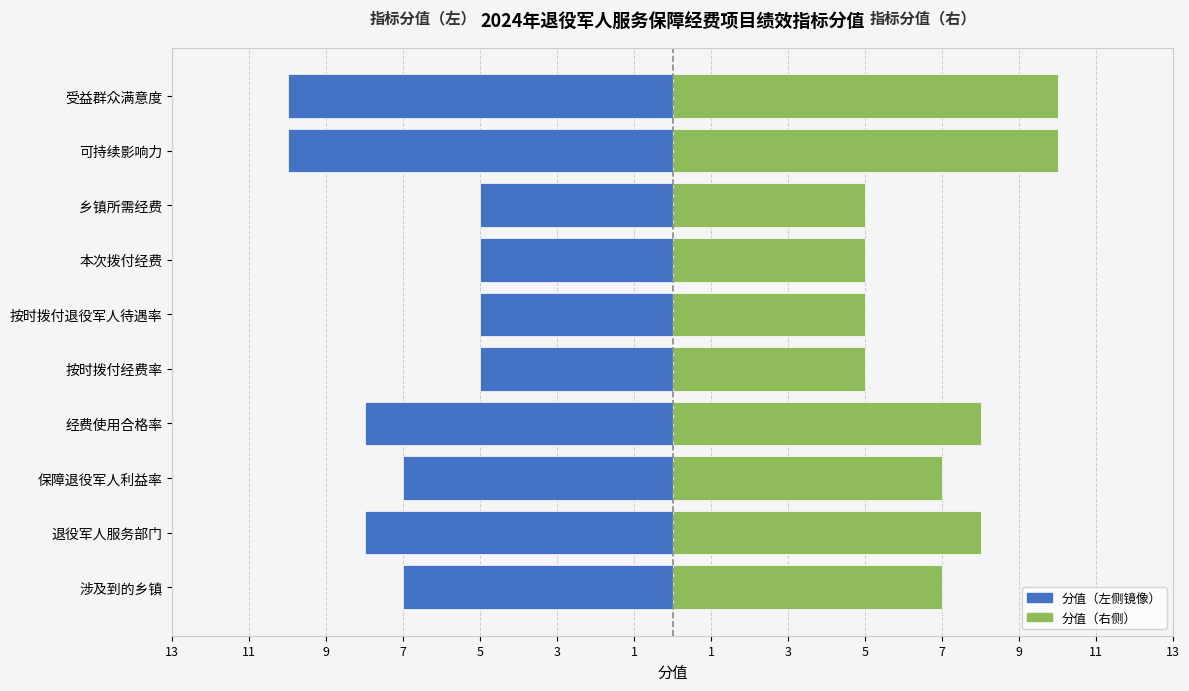

Count the number of data series in this chart.

2